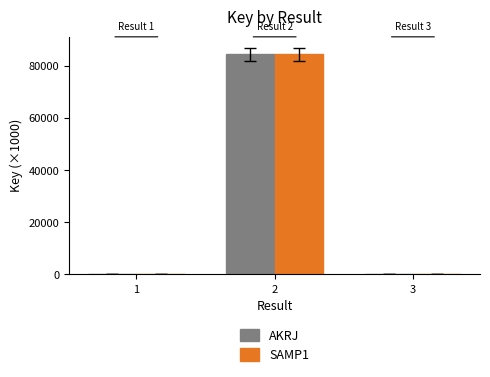

What is the greatest value displayed?

84369.3